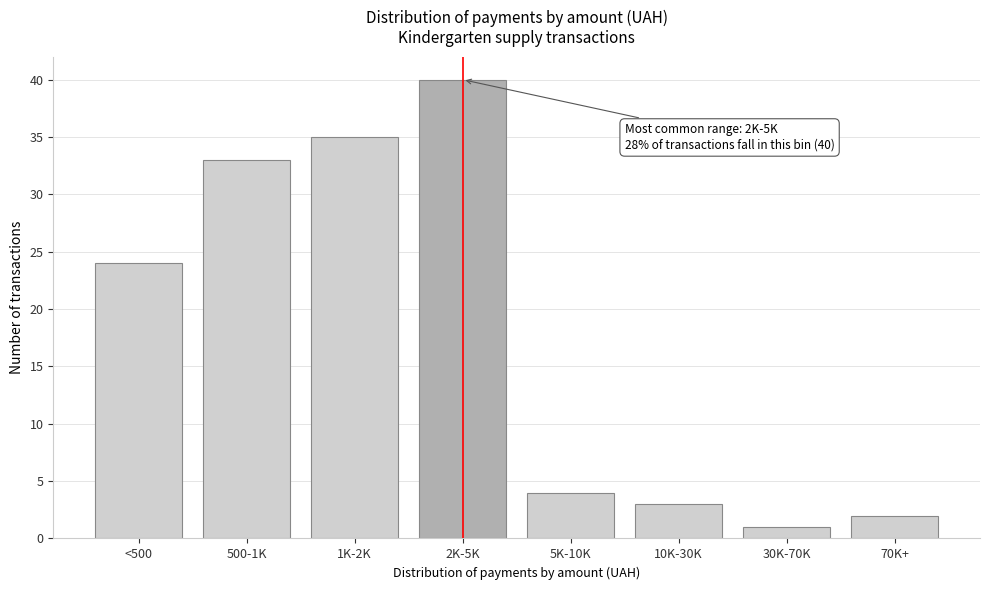

Reading left to right, transcribe all the data shown in this chart.

24	33	35	40	4	3	1	2